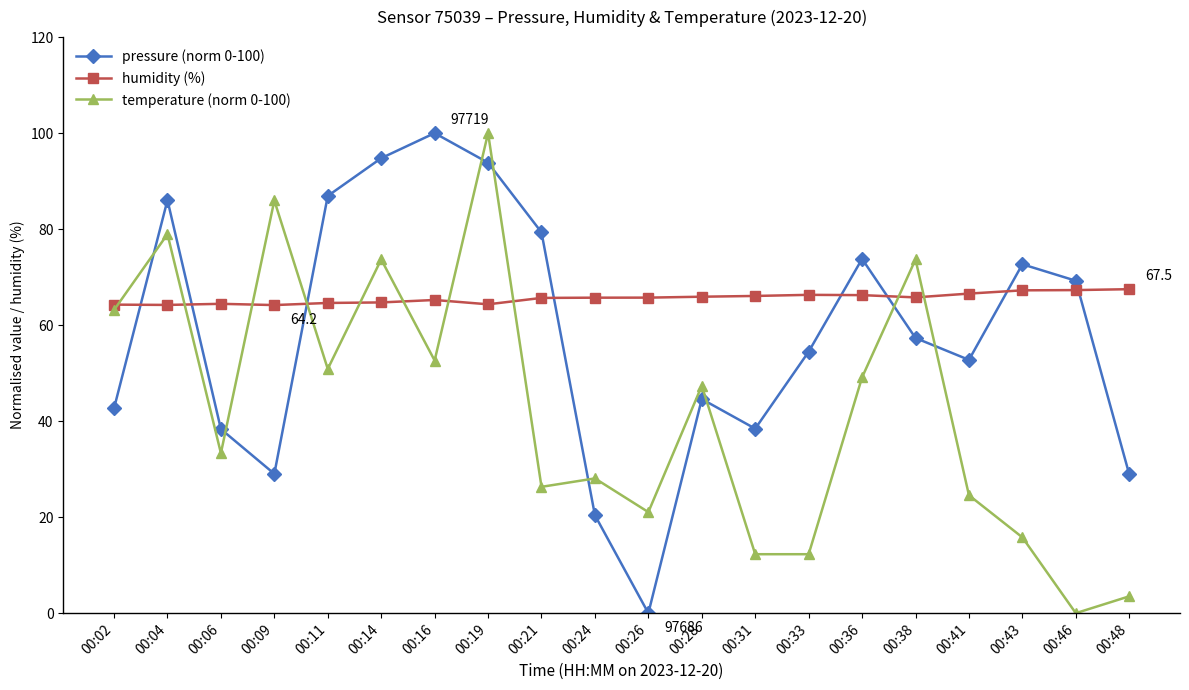

At how many categories does at least one series exceed 81?

6